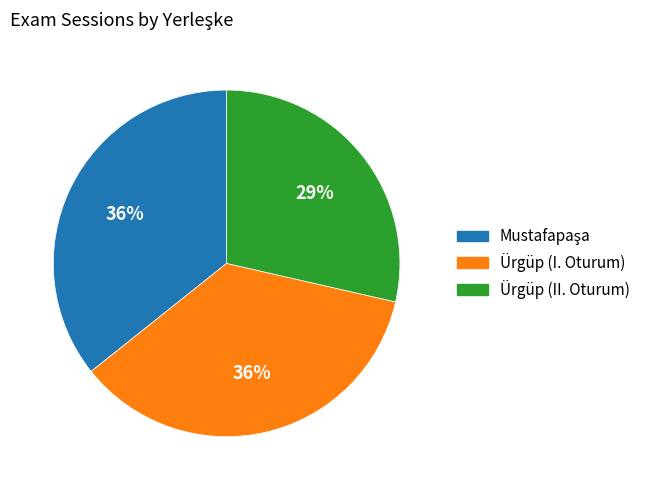

Count the number of slices in the pie.

3